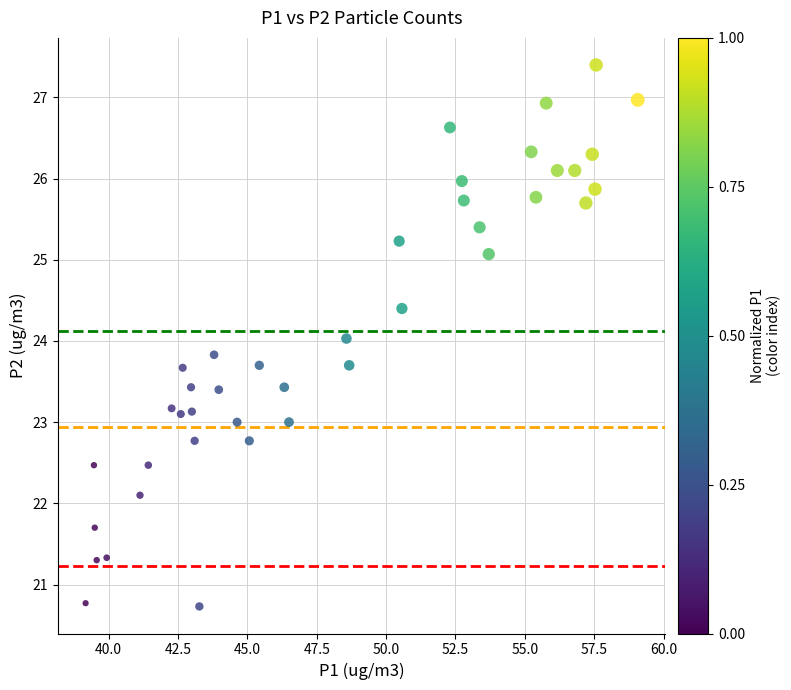

What is the range of X values (max minus min)?

19.9